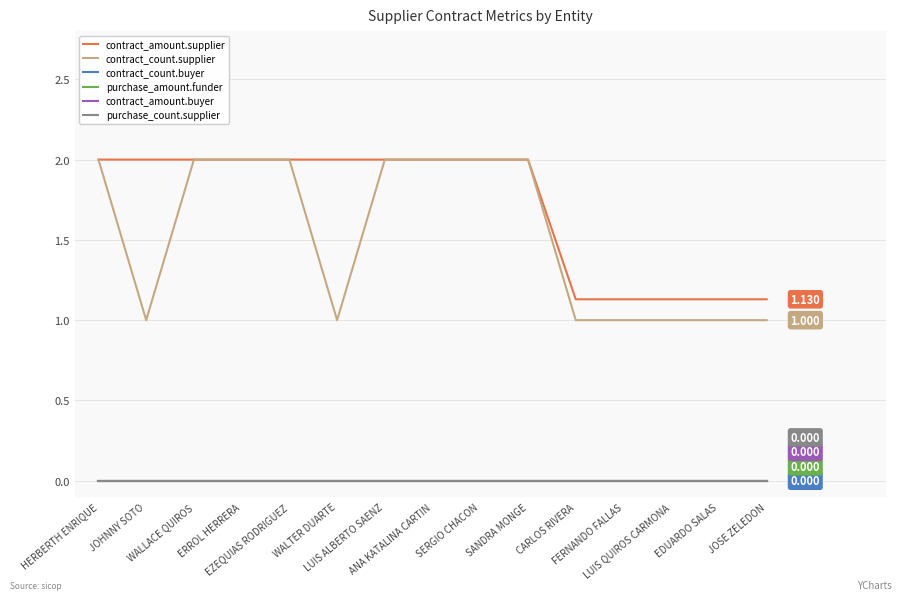

At which category is the sum across all series the highest?

HERBERTH ENRIQUE